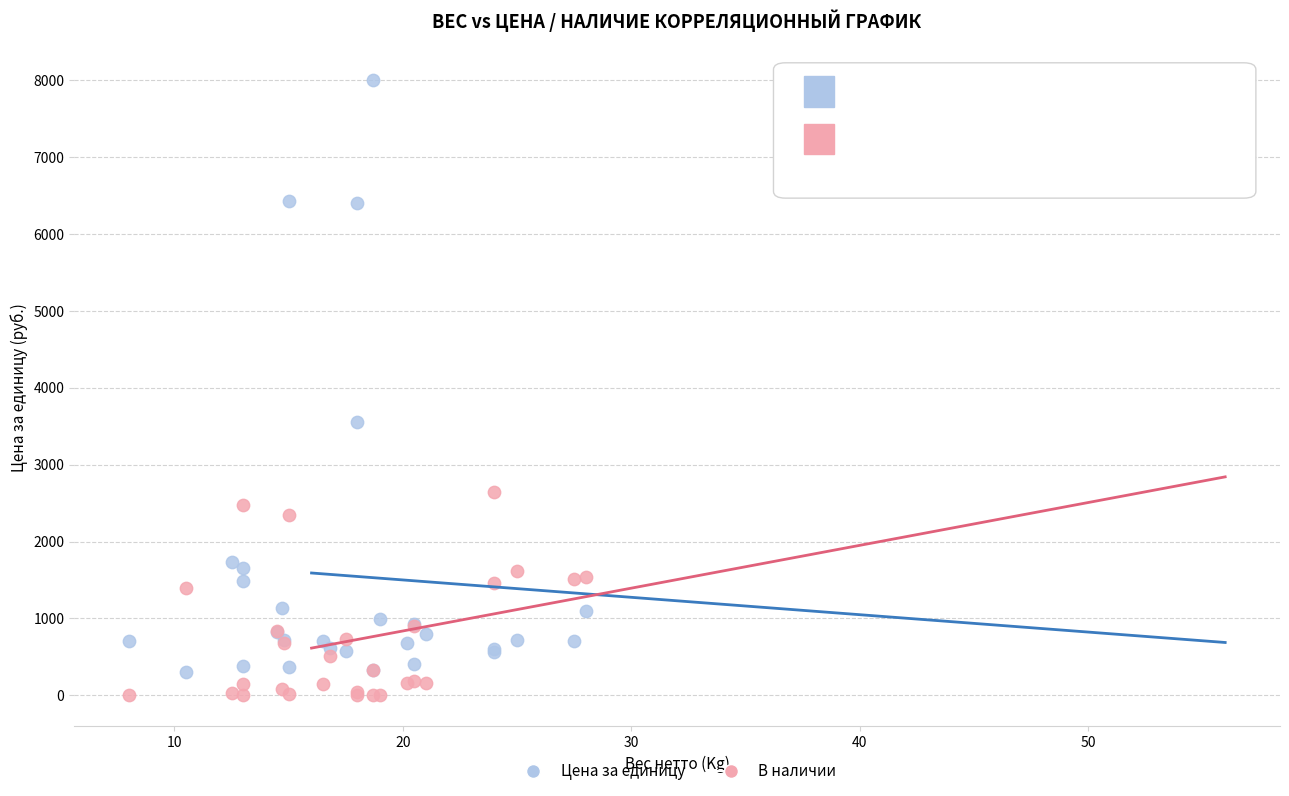

Which series has the largest Y range (max minus min)?

Цена за единицу